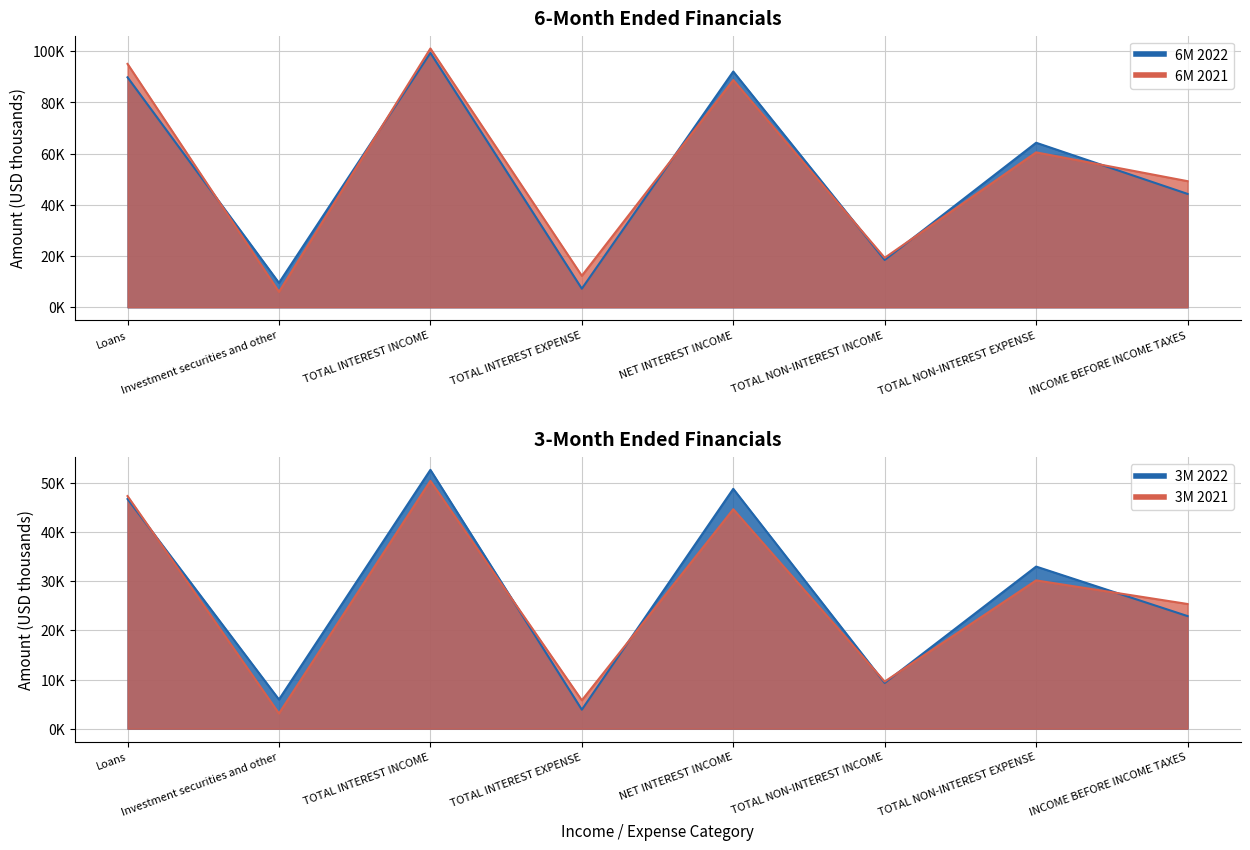

How many intersections are there between 6M 2021 and 6M 2022?

6